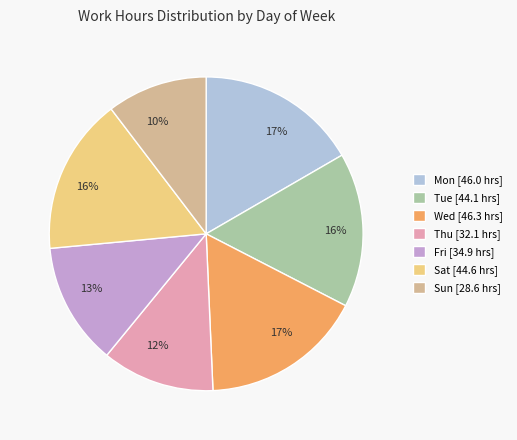

Does any single category account for the majority?

No